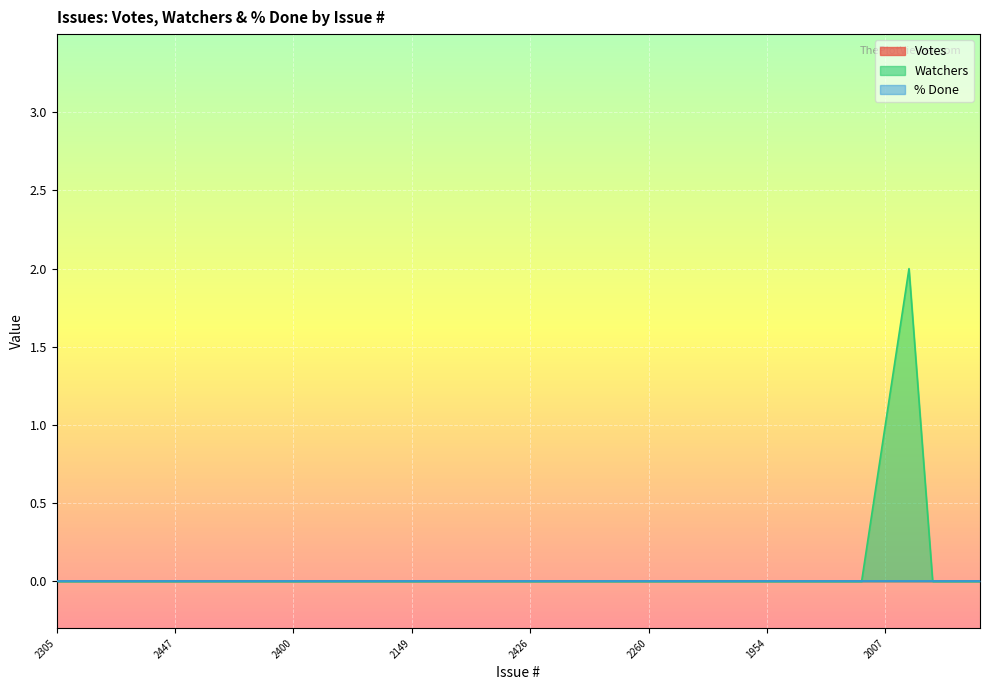

Is the value of Watchers at 2011 greater than the value of Votes at 2213?

Yes